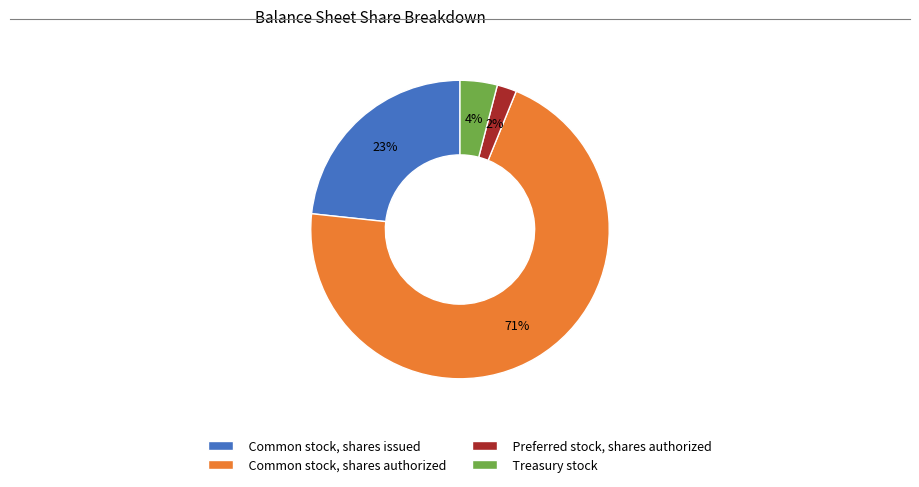

To the nearest percent, what is the combined percentage of Treasury stock and Common stock, shares authorized?

75%